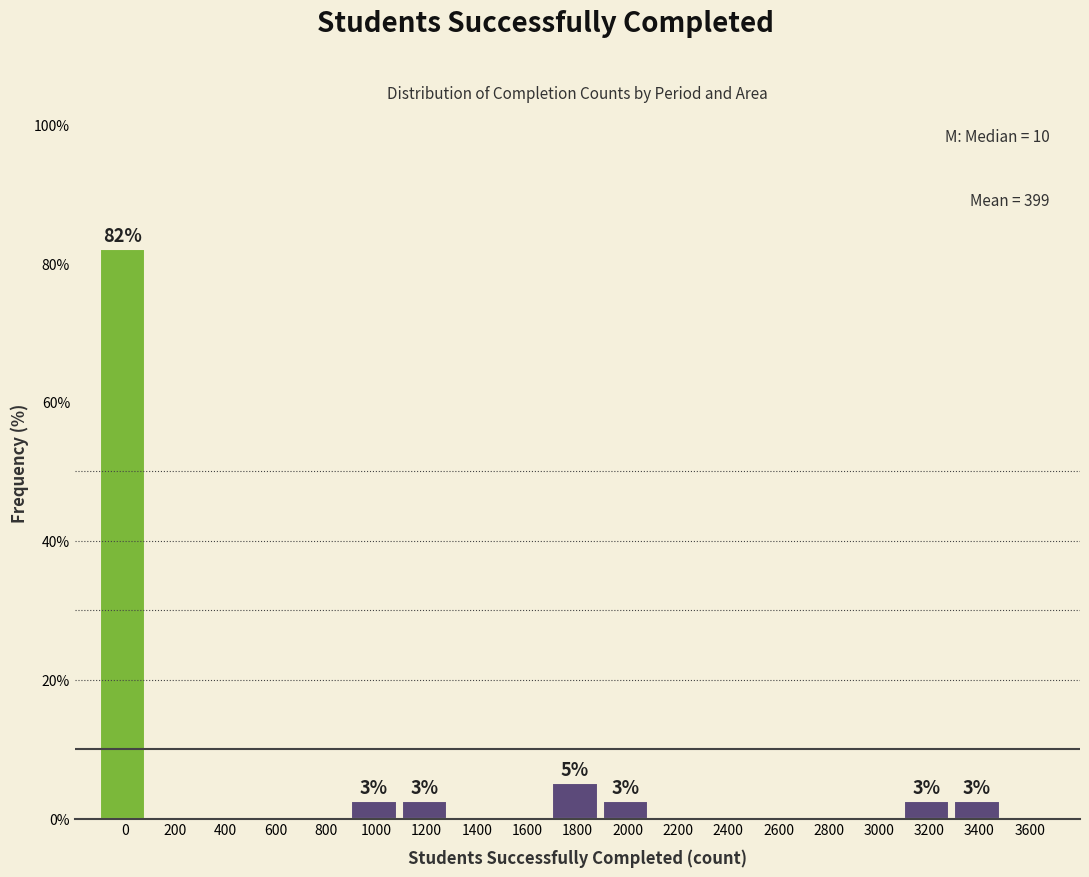

Reading left to right, what are all the values shown in this chart?

0=82.1	200=0.0	400=0.0	600=0.0	800=0.0	1000=2.6	1200=2.6	1400=0.0	1600=0.0	1800=5.1	2000=2.6	2200=0.0	2400=0.0	2600=0.0	2800=0.0	3000=0.0	3200=2.6	3400=2.6	3600=0.0